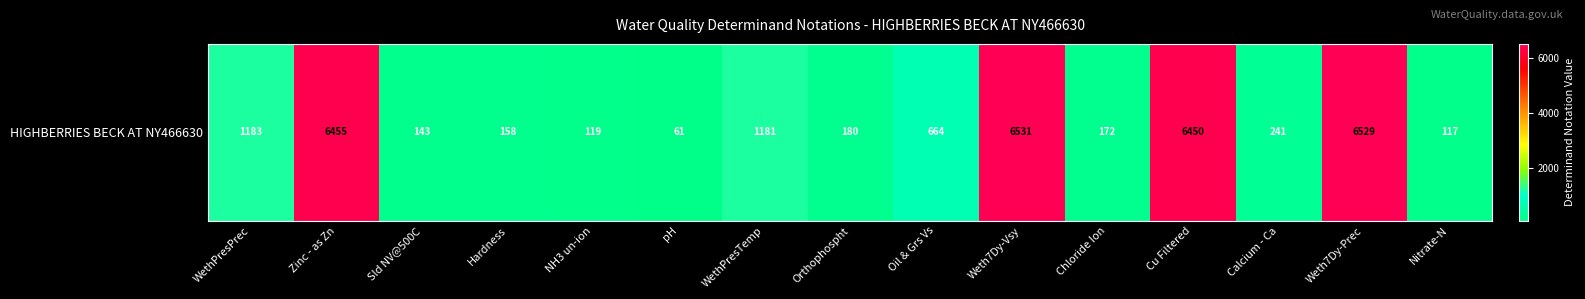

The value at Sld NV@500C is 143. True or false?

True